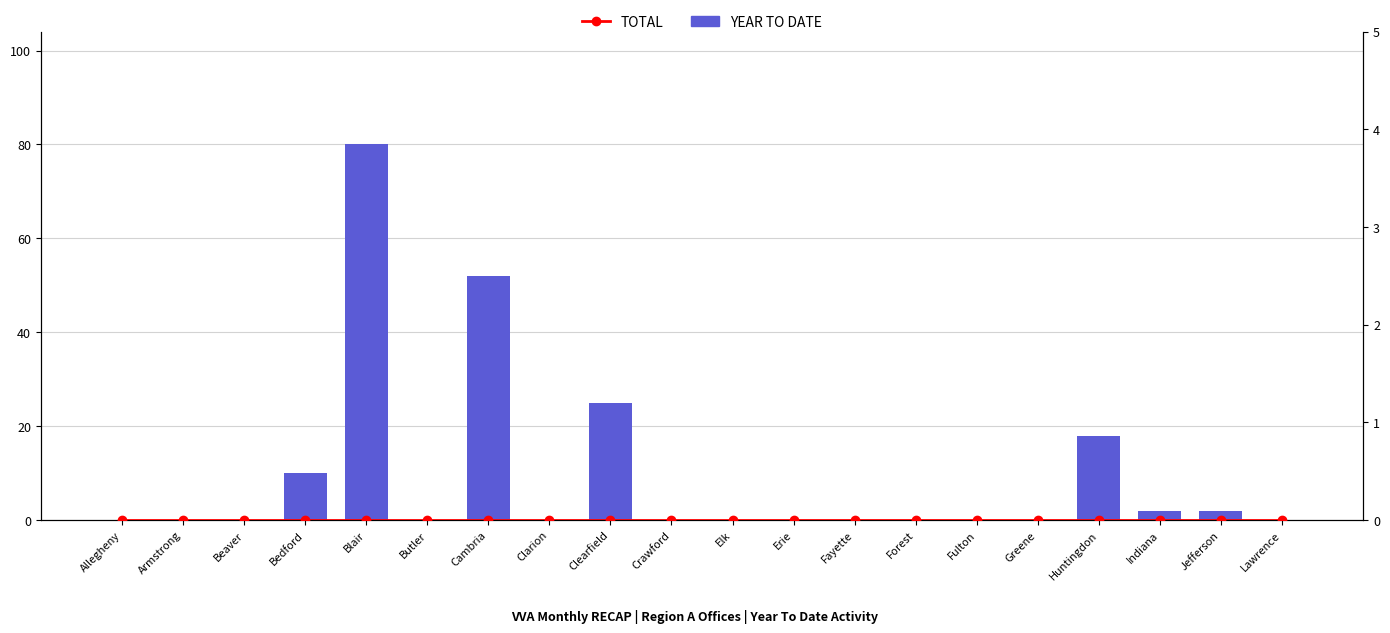

Which series has the widest spread of values?

YEAR TO DATE